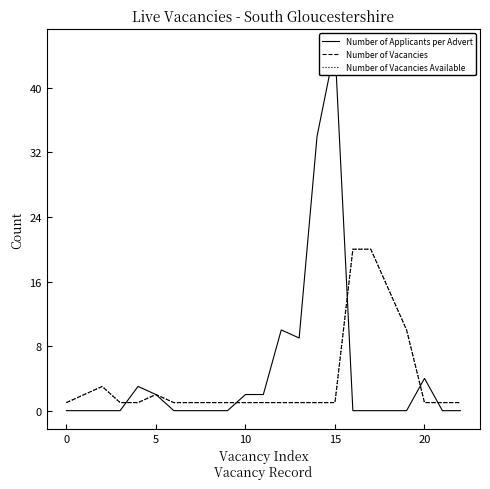

Reading left to right, extract all data points from this chart.

Number of Applicants per Advert: 0	0	0	0	3	2	0	0	0	0	2	2	10	9	34	45	0	0	0	0	4	0	0
Number of Vacancies: 1	2	3	1	1	2	1	1	1	1	1	1	1	1	1	1	20	20	15	10	1	1	1
Number of Vacancies Available: 1	2	3	1	1	2	1	1	1	1	1	1	1	1	1	1	20	20	15	10	1	1	1